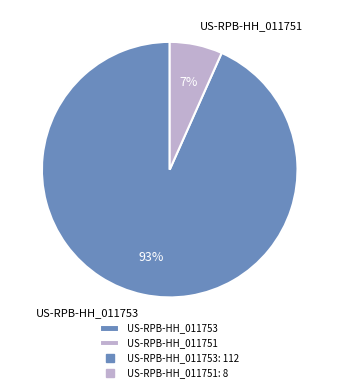

Between US-RPB-HH_011753 and US-RPB-HH_011751, which is larger?

US-RPB-HH_011753